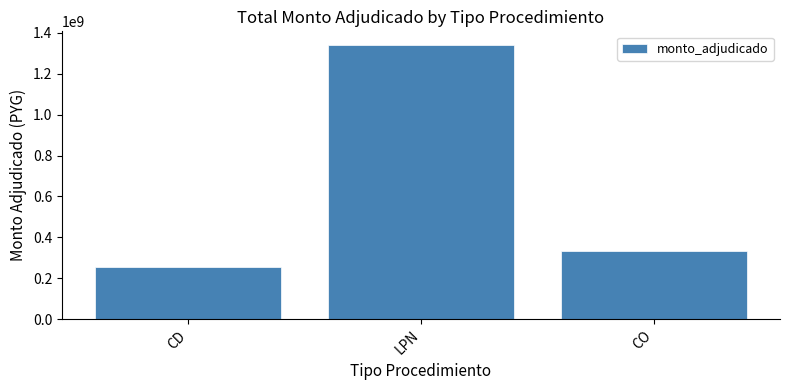

Rank the categories by value from highest to lowest.

LPN, CO, CD